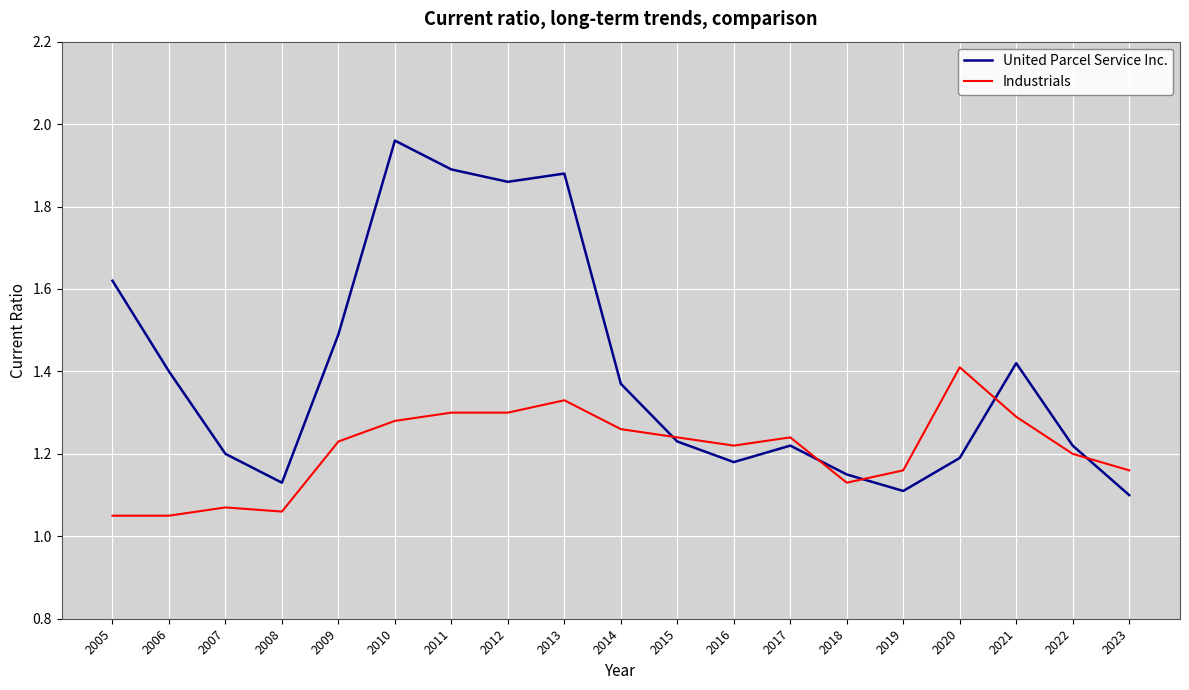

Is the value of Industrials at 2012 greater than the value of United Parcel Service Inc. at 2016?

Yes